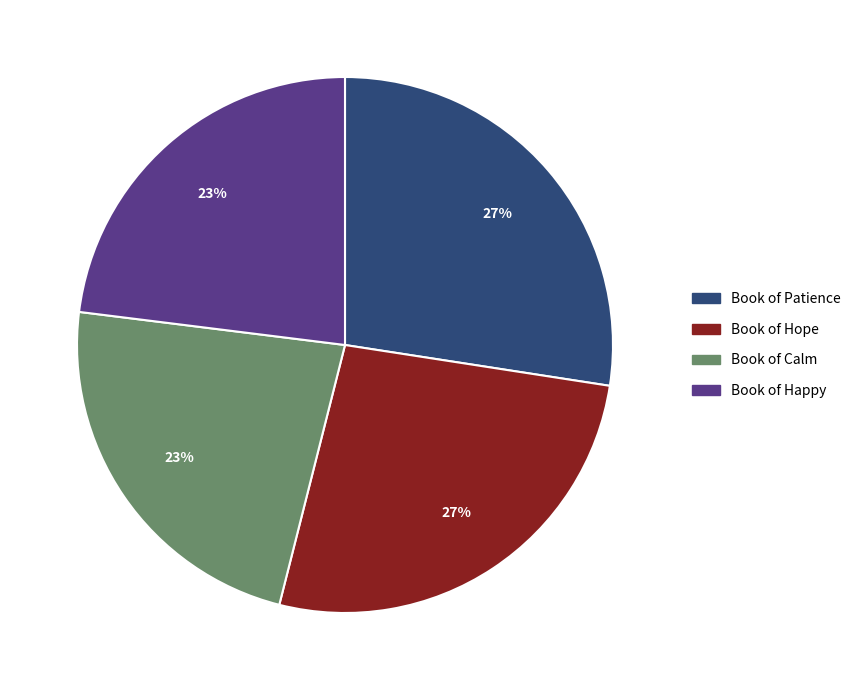

Count the number of slices in the pie.

4